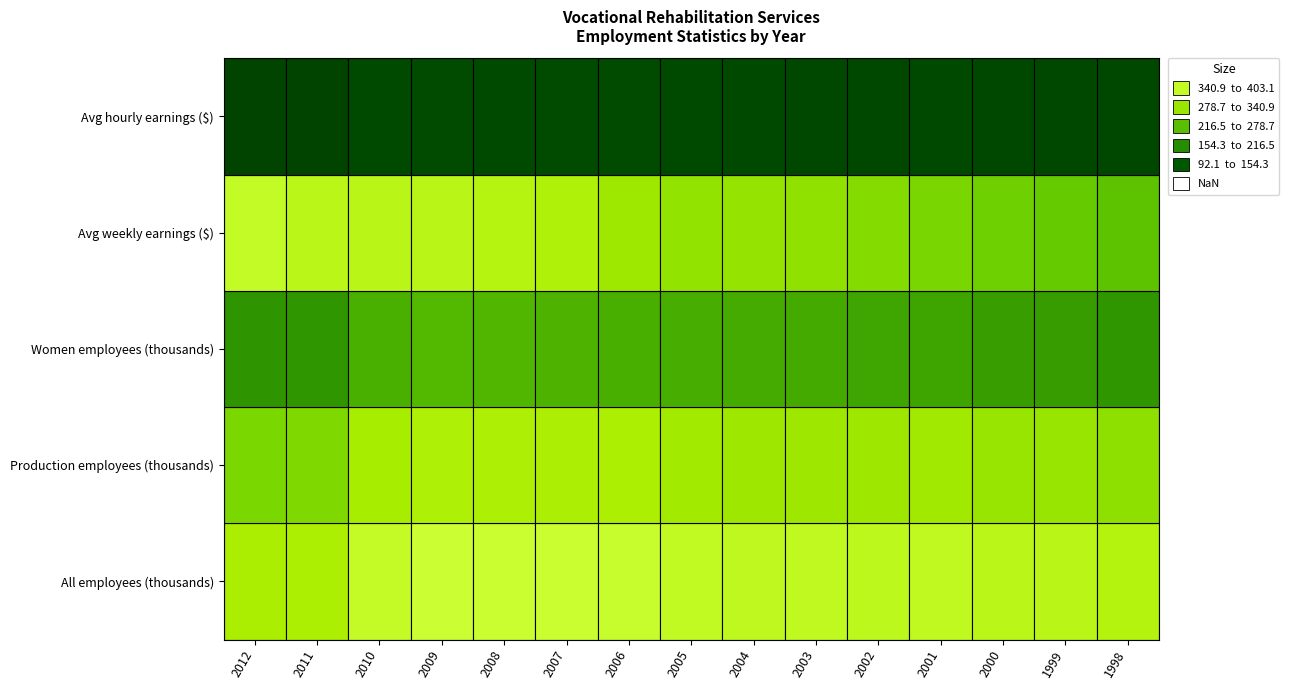

What is the difference between the maximum and minimum values in the Production employees (thousands) series?

50.8